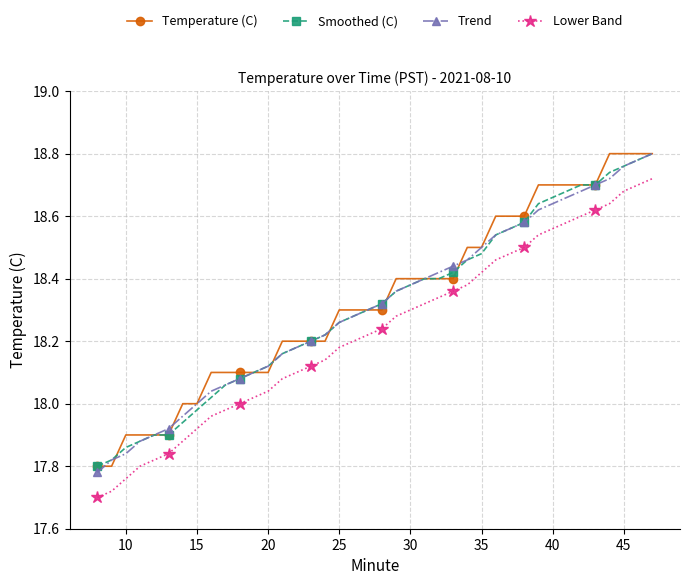

True or false: Lower Band and Smoothed (C) cross at least once.

False